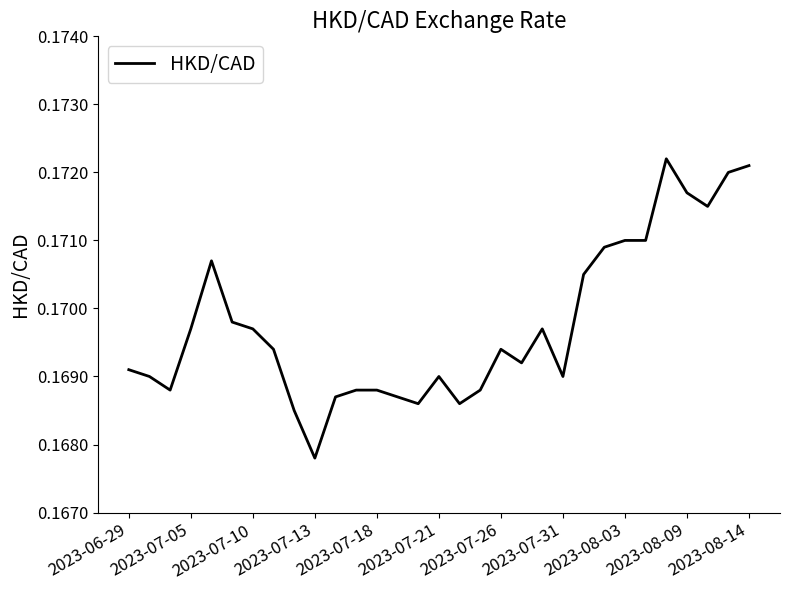

Reading right to left, what are all the values shown in this chart?

0.2	0.2	0.2	0.2	0.2	0.2	0.2	0.2	0.2	0.2	0.2	0.2	0.2	0.2	0.2	0.2	0.2	0.2	0.2	0.2	0.2	0.2	0.2	0.2	0.2	0.2	0.2	0.2	0.2	0.2	0.2